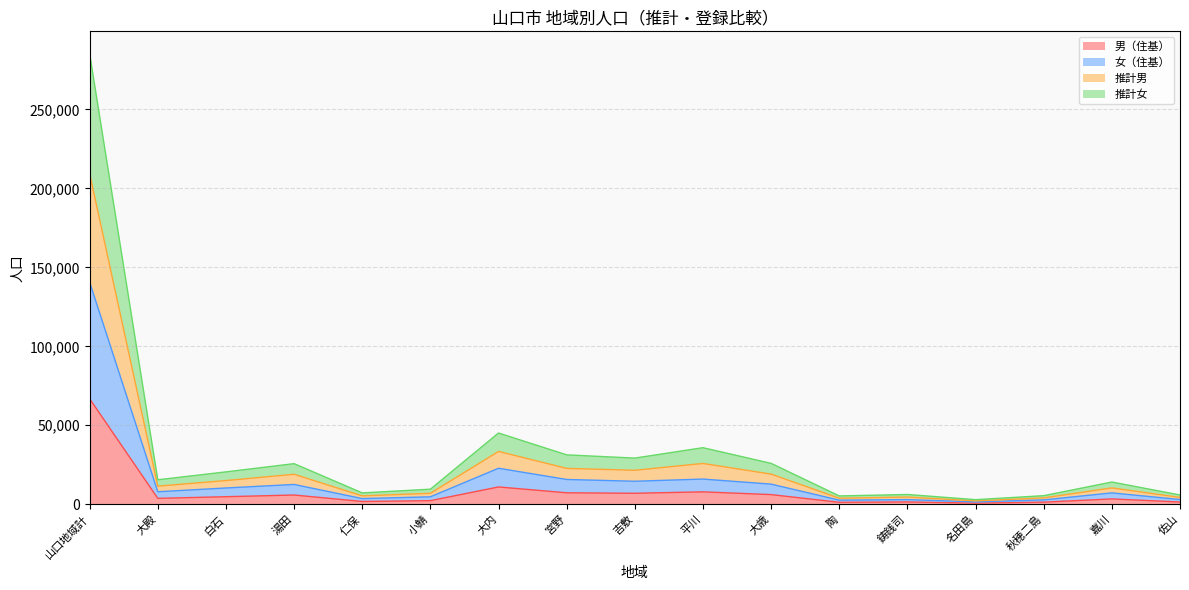

What is the label of the 13th point from the left?

鋳銭司